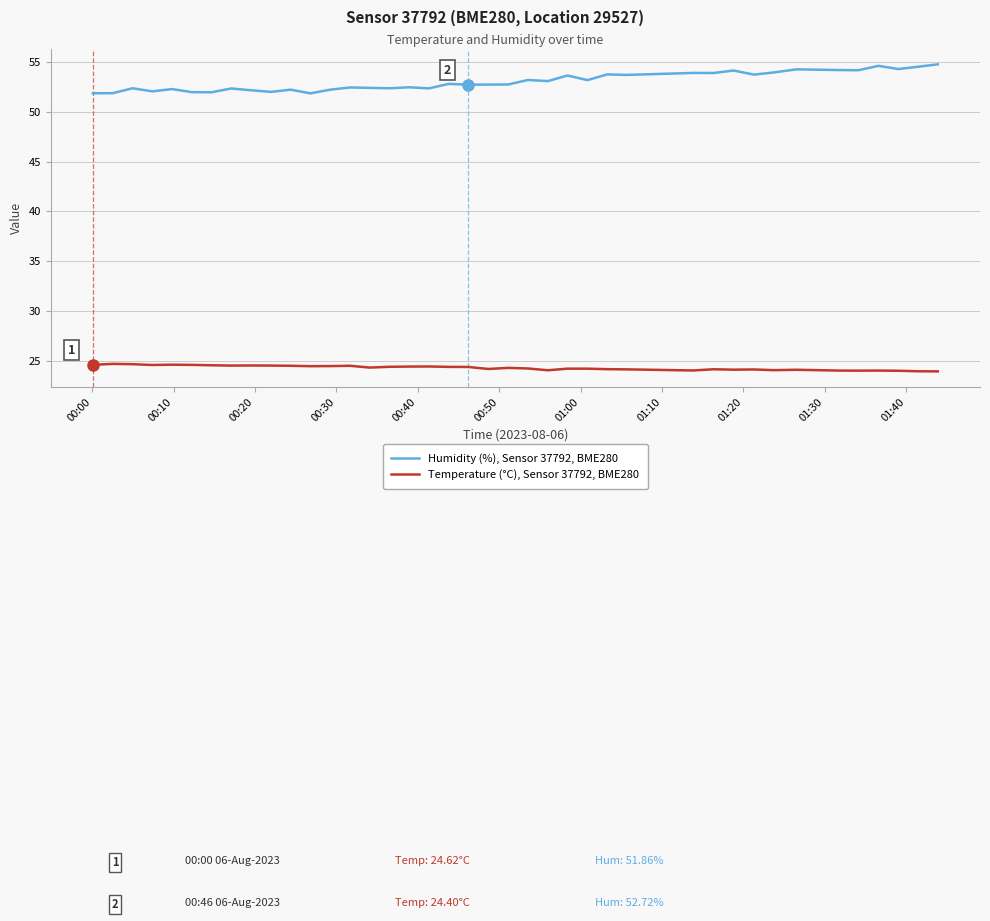

Which series has the largest total across all categories?

Humidity (%), Sensor 37792, BME280